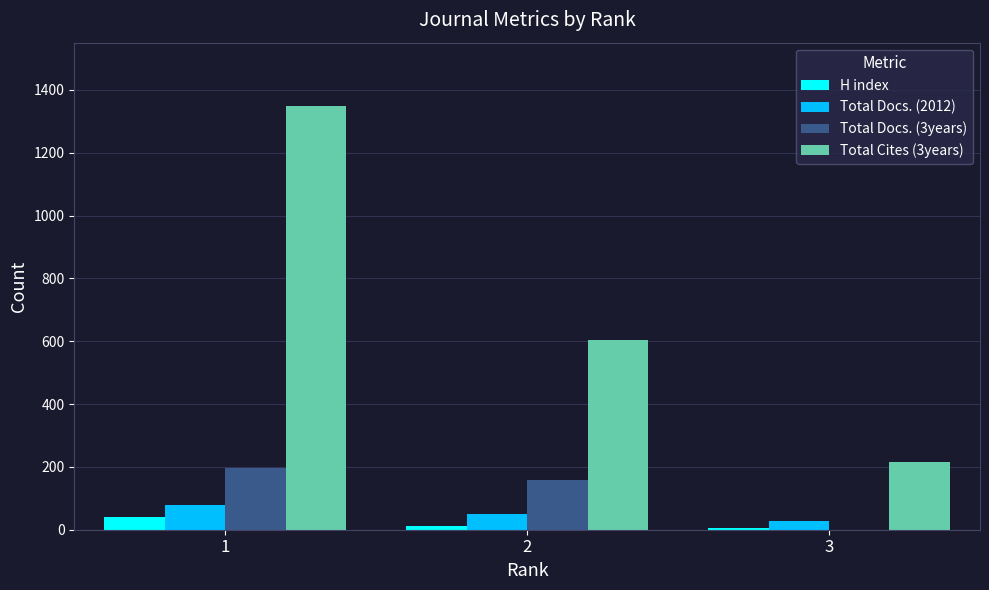

Which series has the largest total across all categories?

Total Cites (3years)